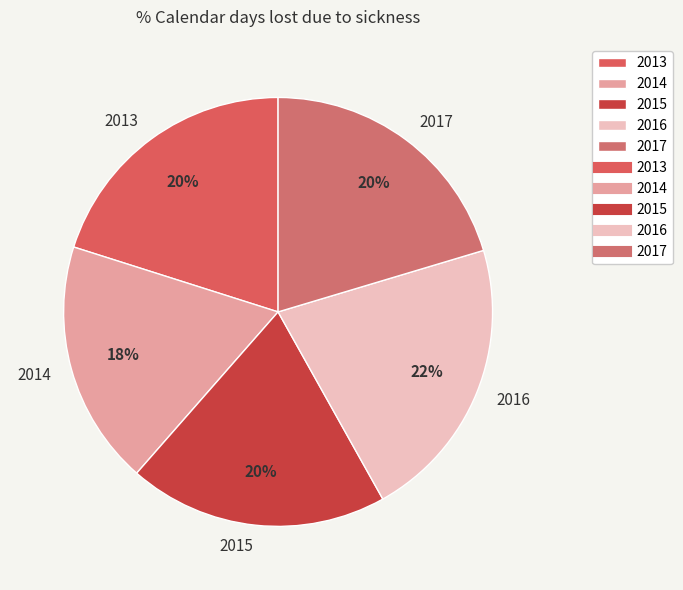

How many slices are in this pie chart?

5